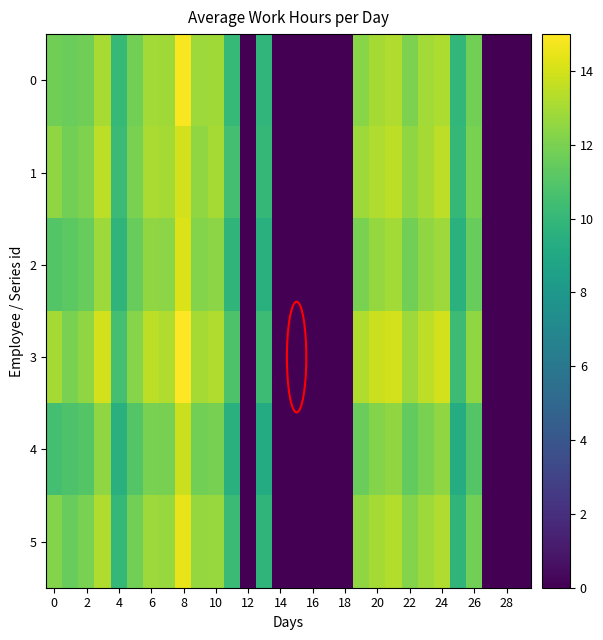

Which series has the largest total across all categories?

3